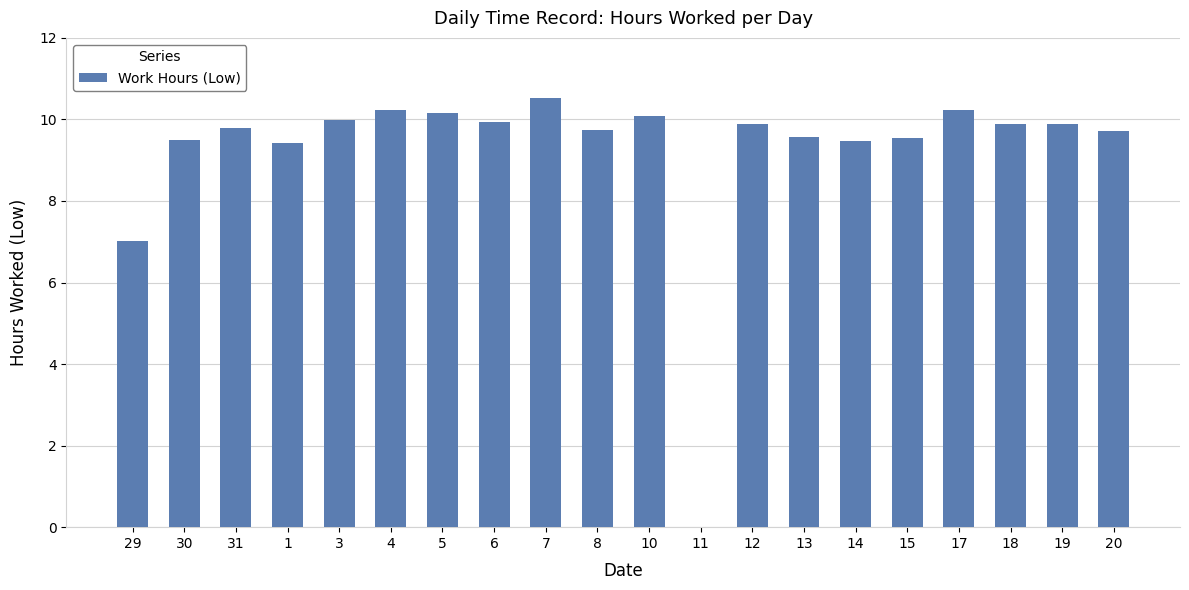

What is the change in value from 30 to 18?

+0.4